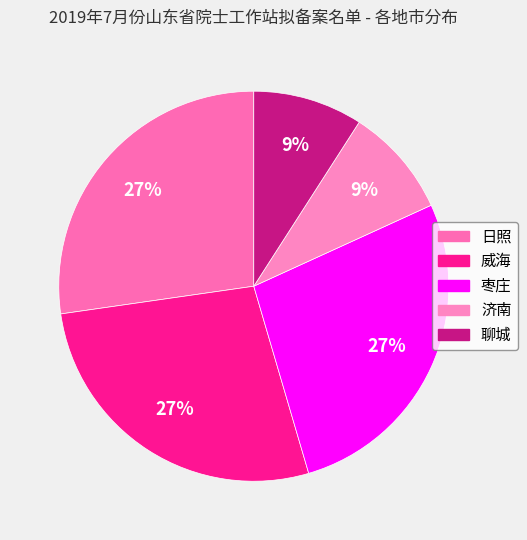

Does 济南 account for over 50% of the chart?

No